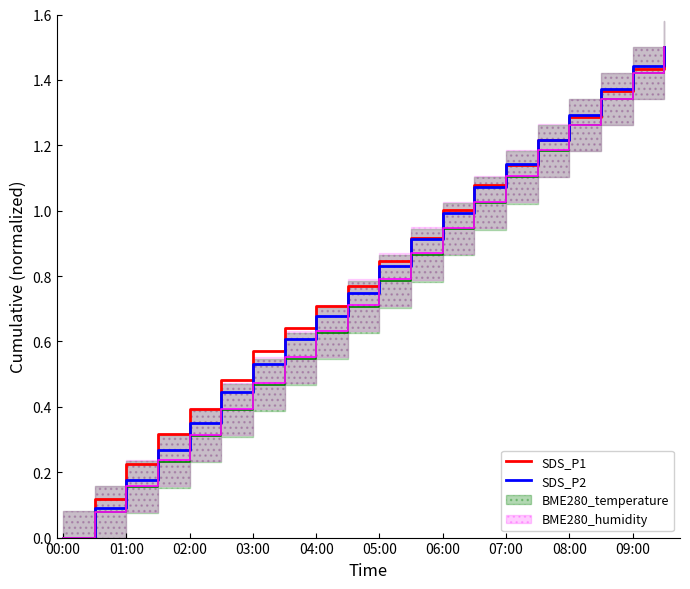

True or false: SDS_P1 has more than 1 points higher than both neighbors.

False